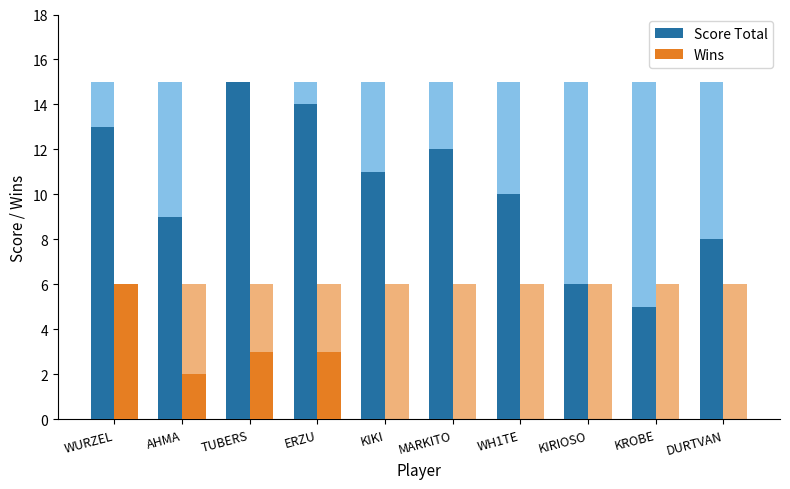

How many positive values does the Wins series have?

4